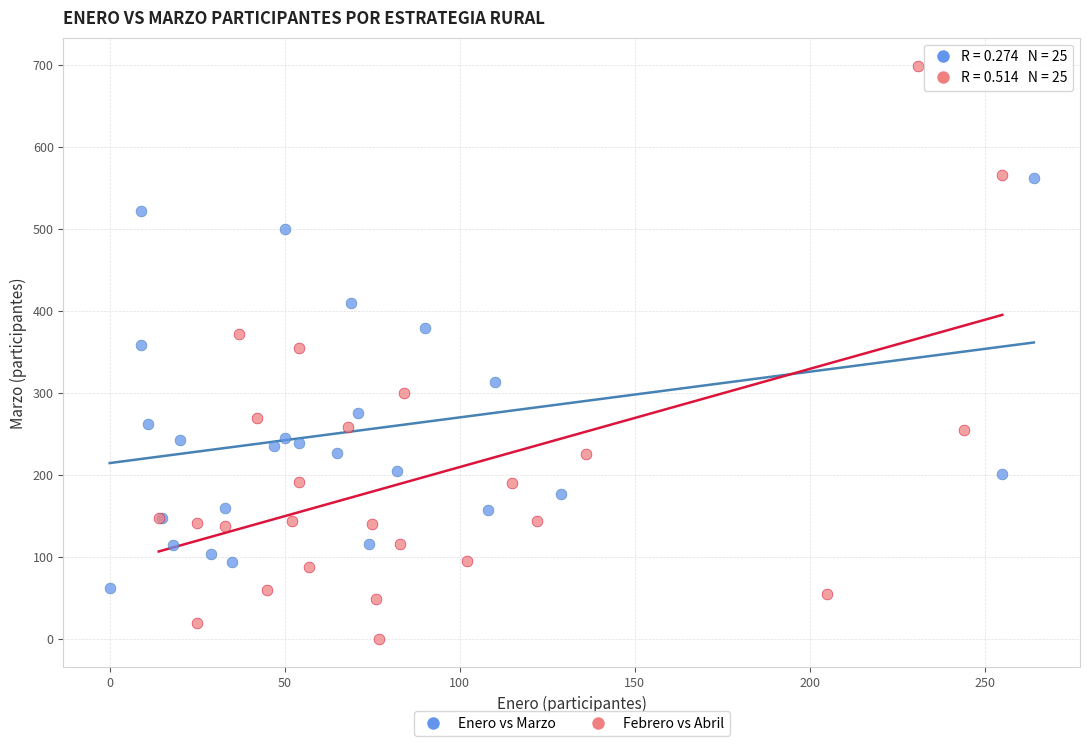

Which series has the largest Y range (max minus min)?

Febrero vs Abril